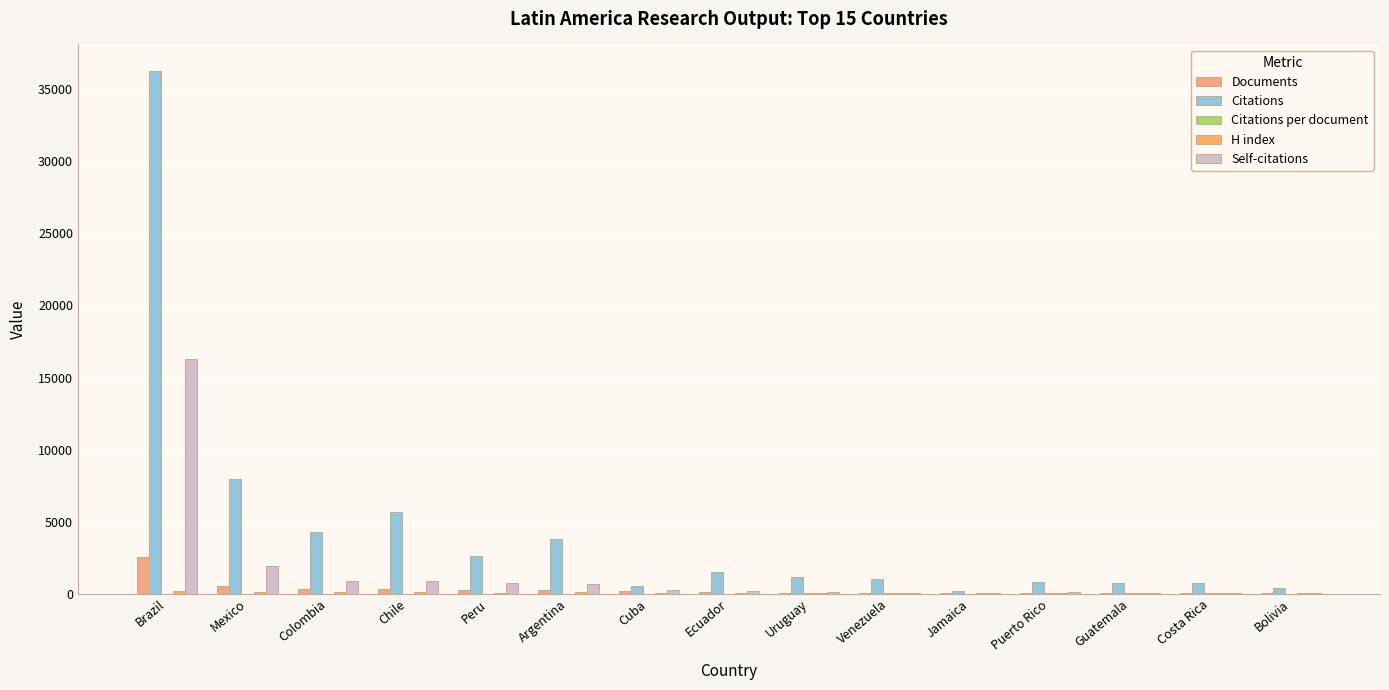

The value of Citations at Venezuela is 458.1. True or false?

False